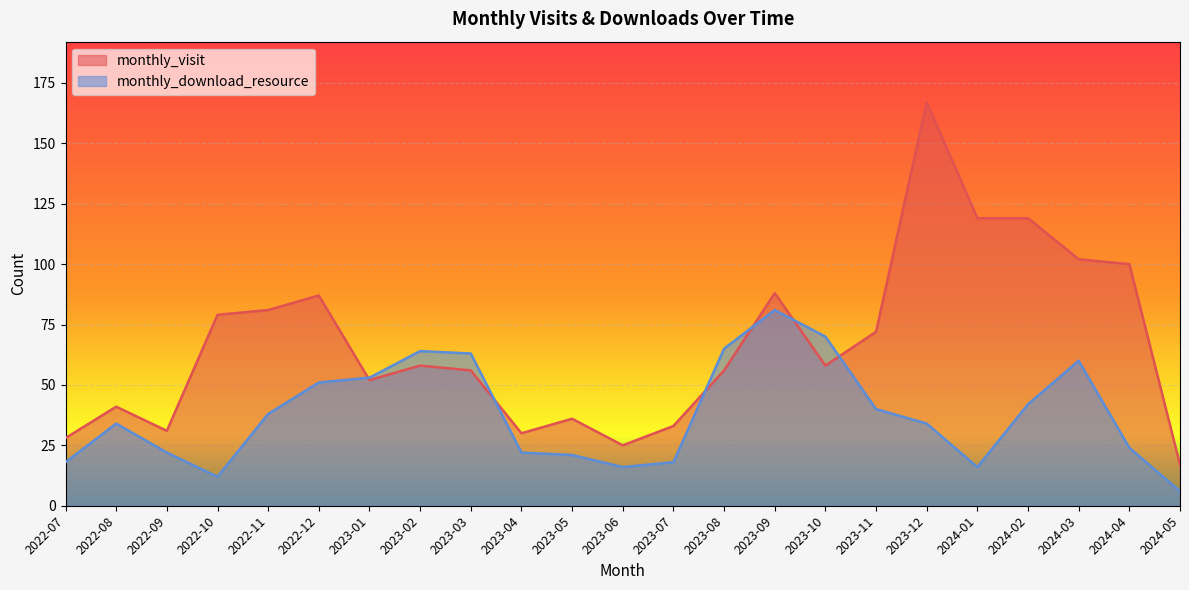

How many lines are shown in the chart?

2